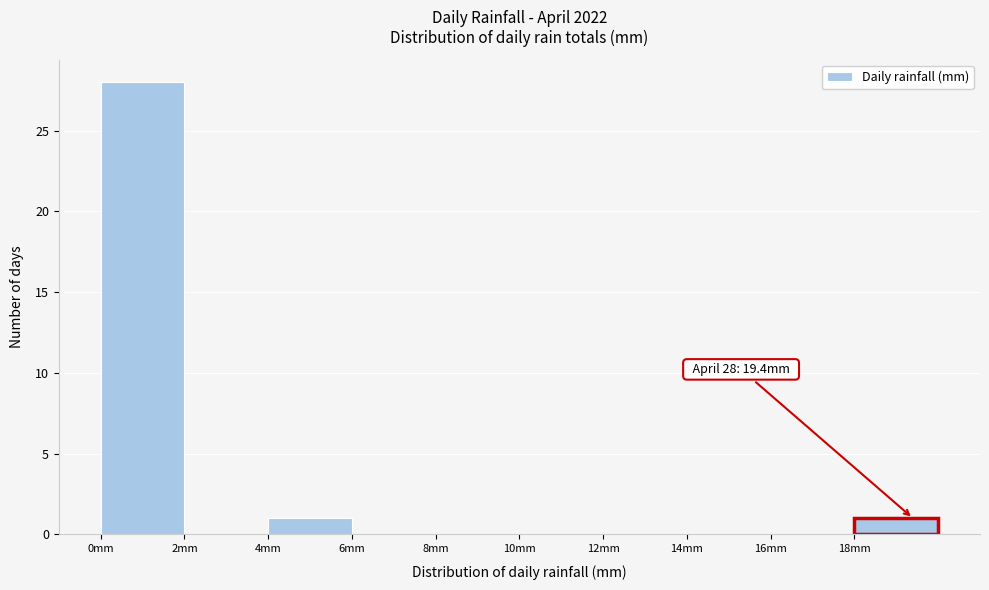

Which range on the x-axis has the tallest bar?

0 to 2